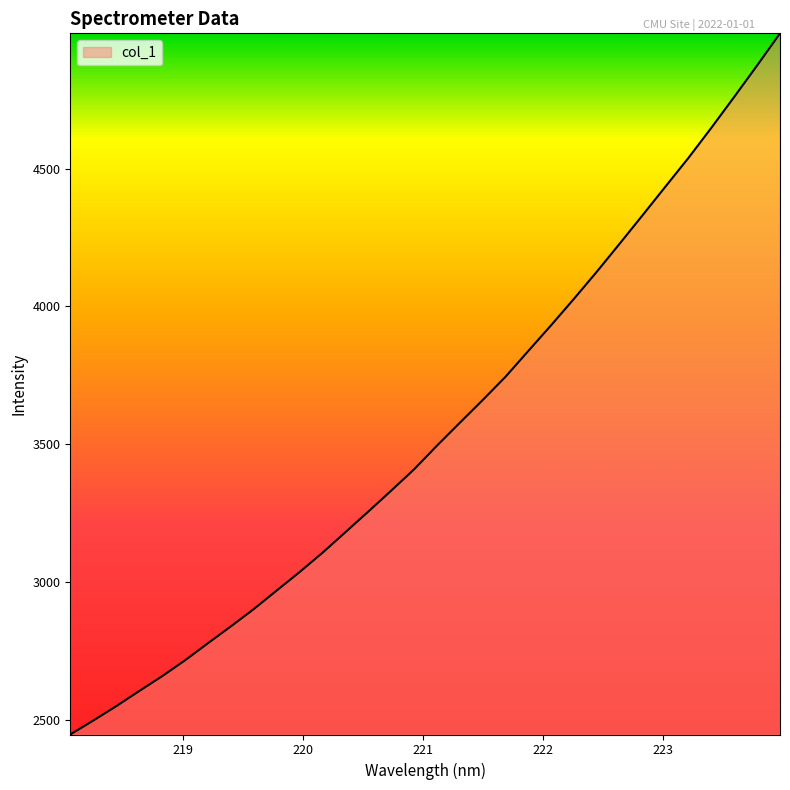

What is the difference between the maximum and minimum values?

2542.2